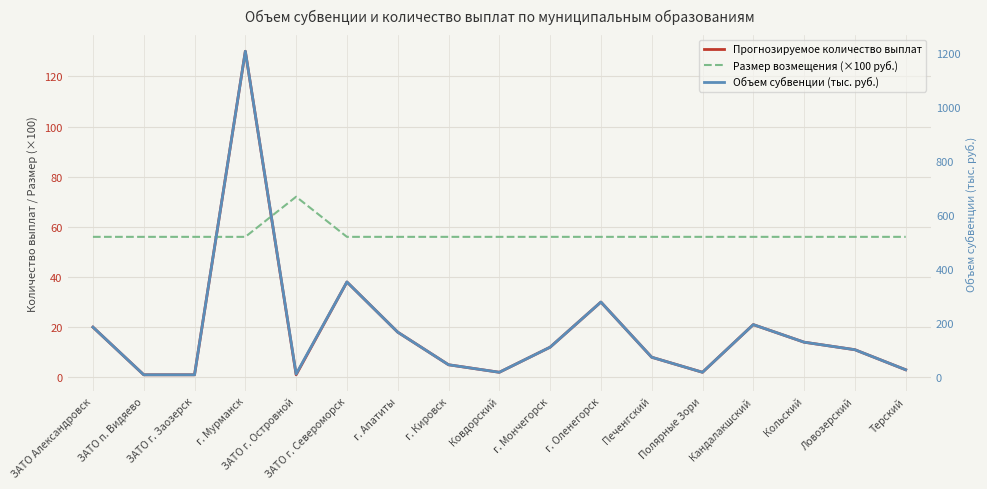

What is the label of the 16th point from the left?

Ловозерский